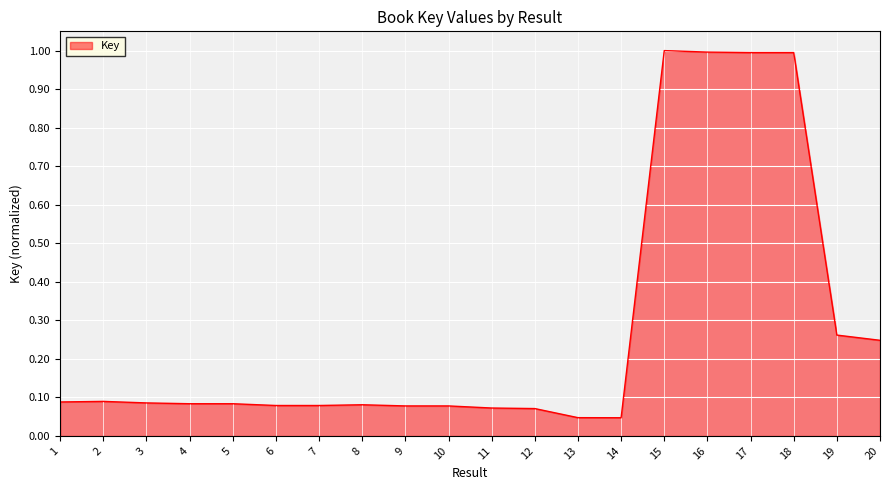

What is the difference between the values at 16 and 13?

0.9